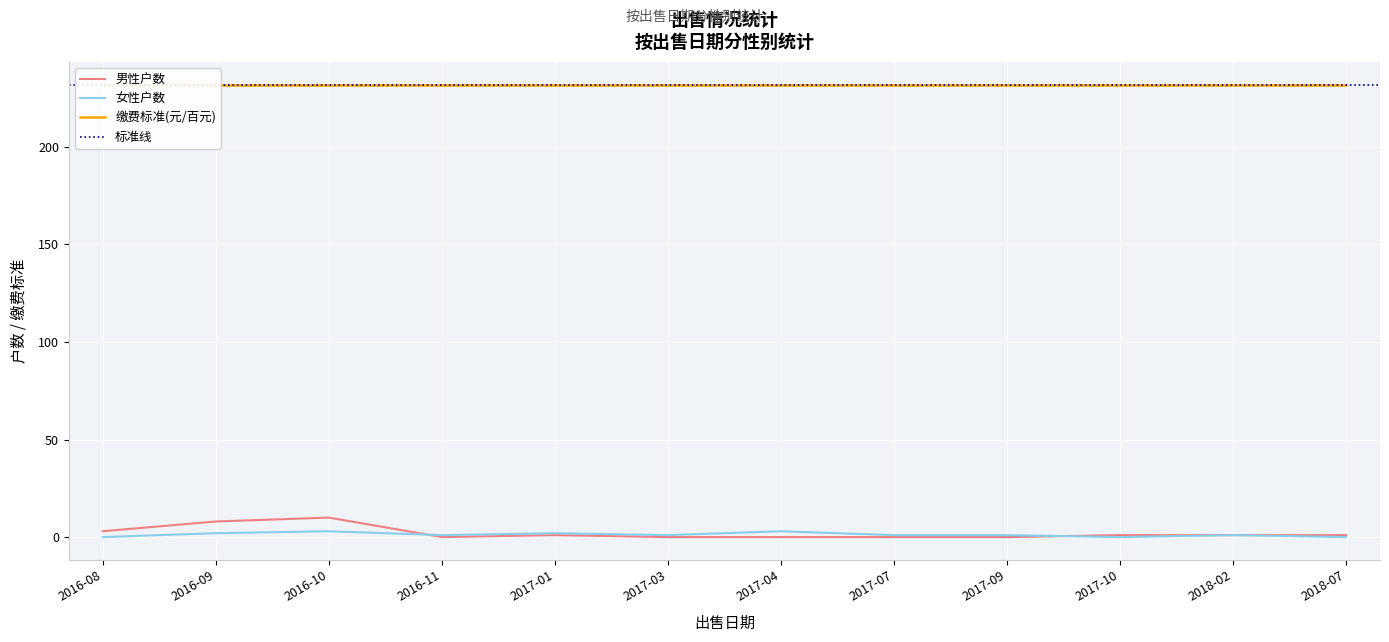

The 女性户数 series shows 1 at 2016-11. True or false?

True